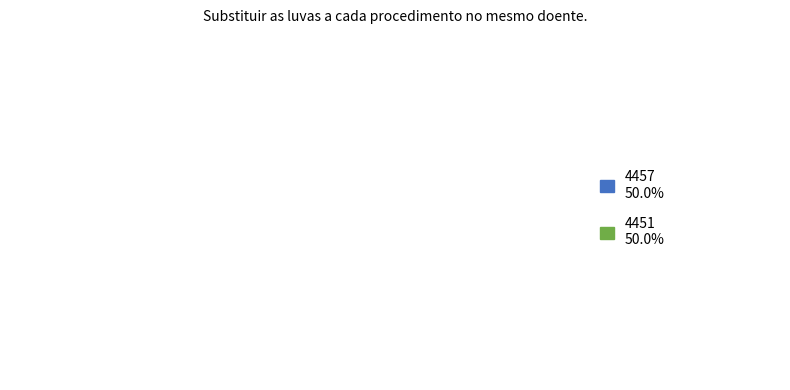

To the nearest percent, what is the combined percentage of 4457 and 4451?

100%